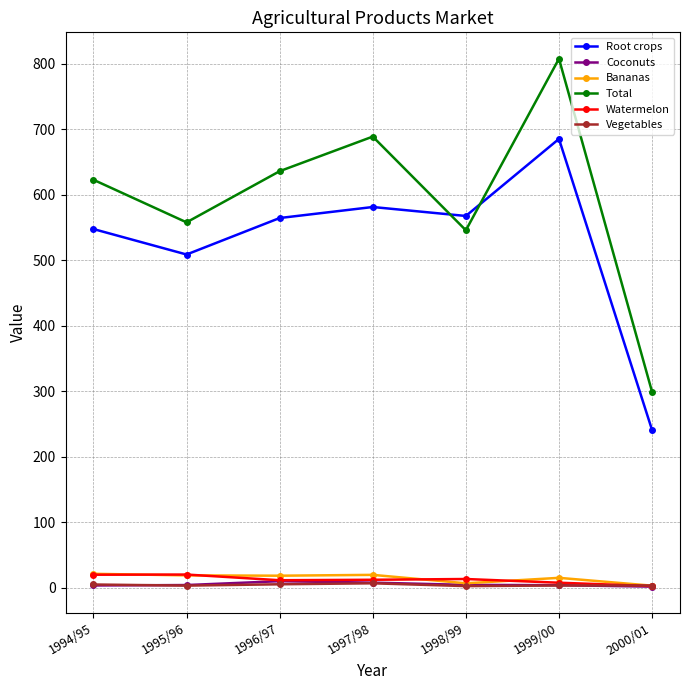

At which category is the sum across all series the highest?

1999/00